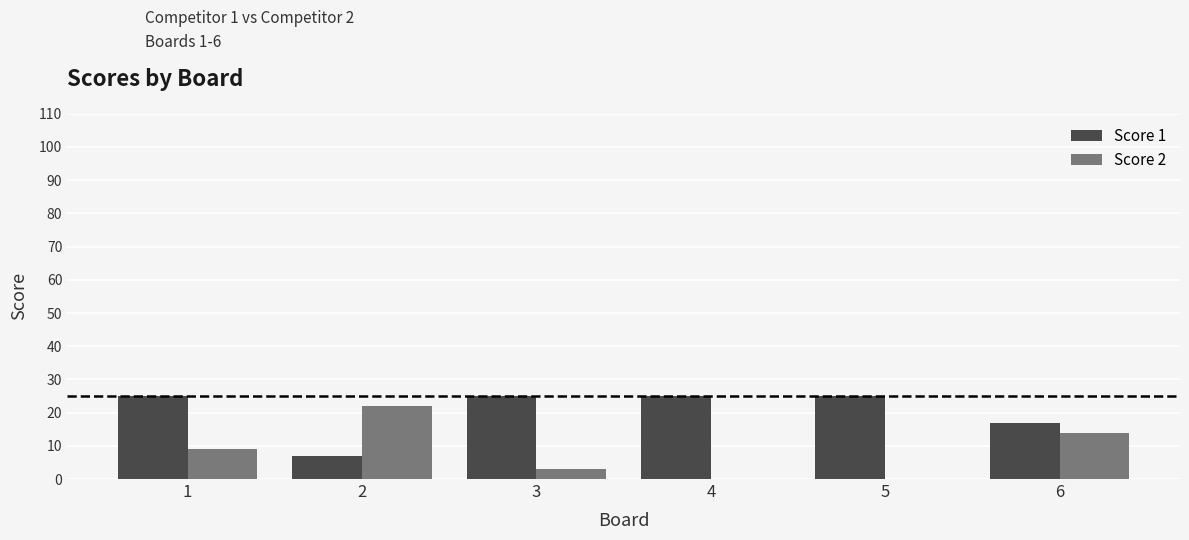

What are all the series names shown in the legend?

Score 1, Score 2